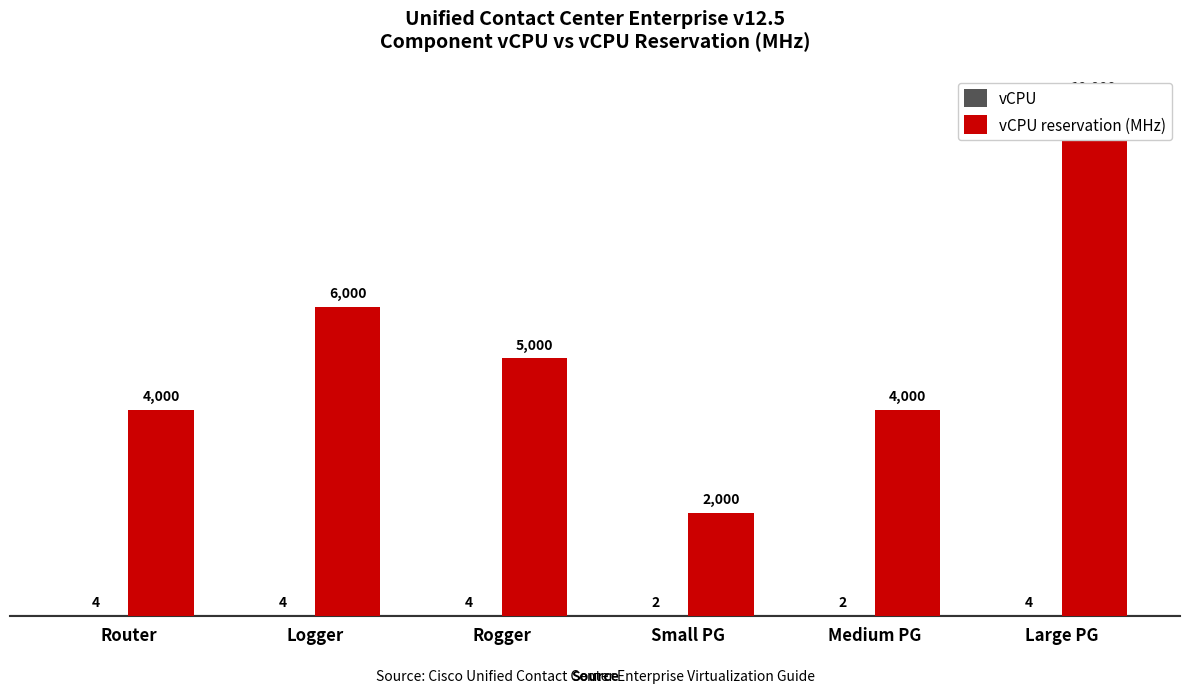

List the labels in order of vCPU value, smallest first.

Small PG, Medium PG, Router, Logger, Rogger, Large PG